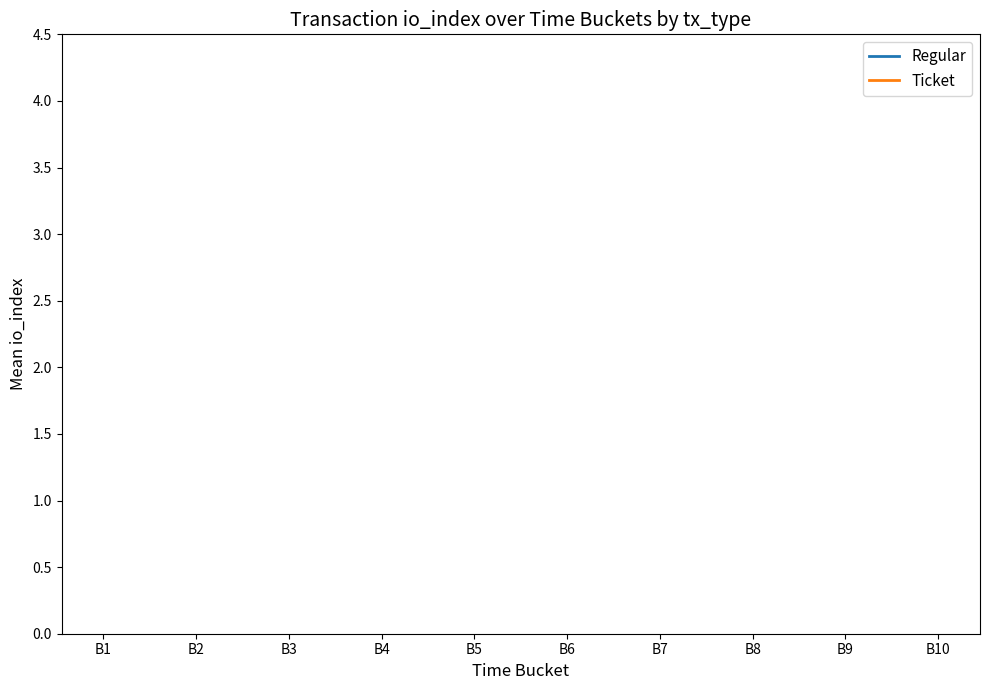

What are all the series names shown in the legend?

Regular, Ticket